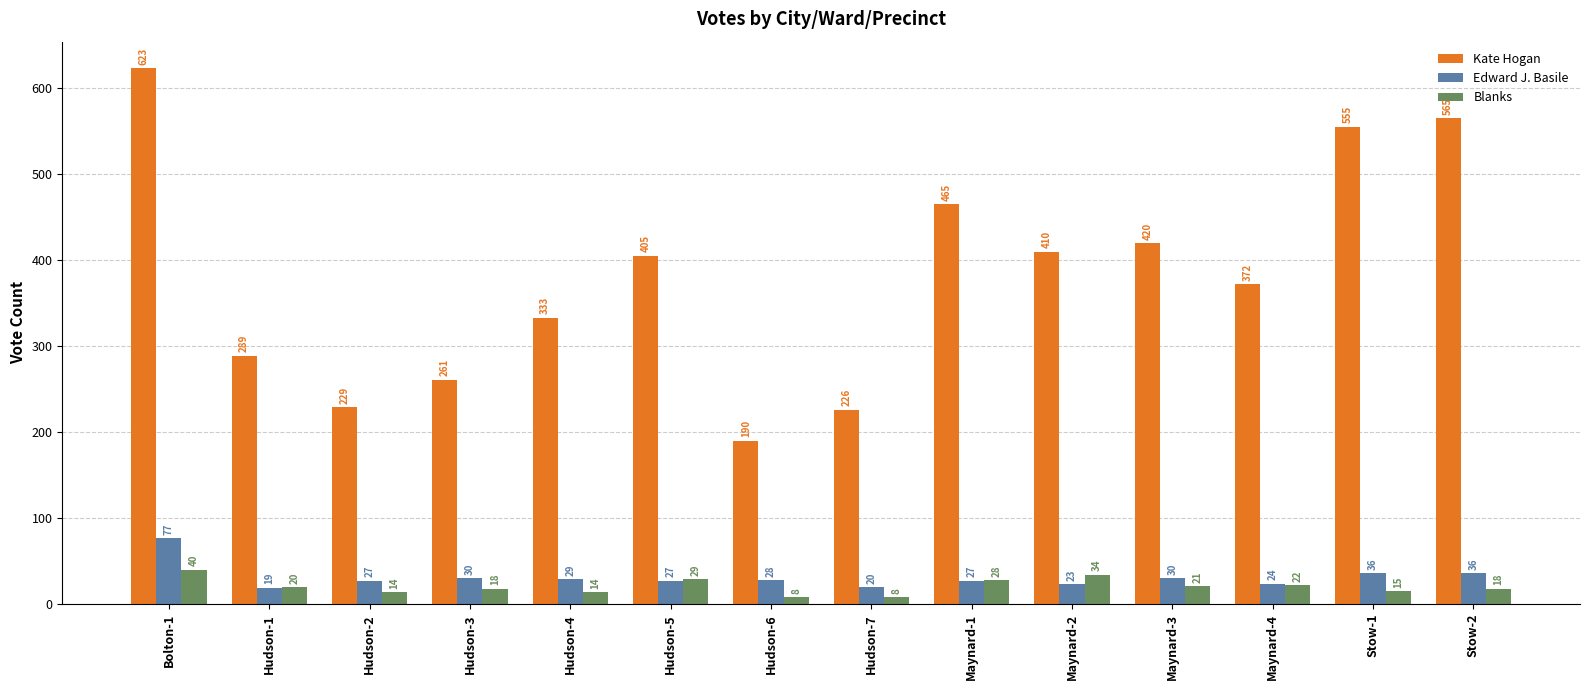

What is the average value of the Edward J. Basile series?

31